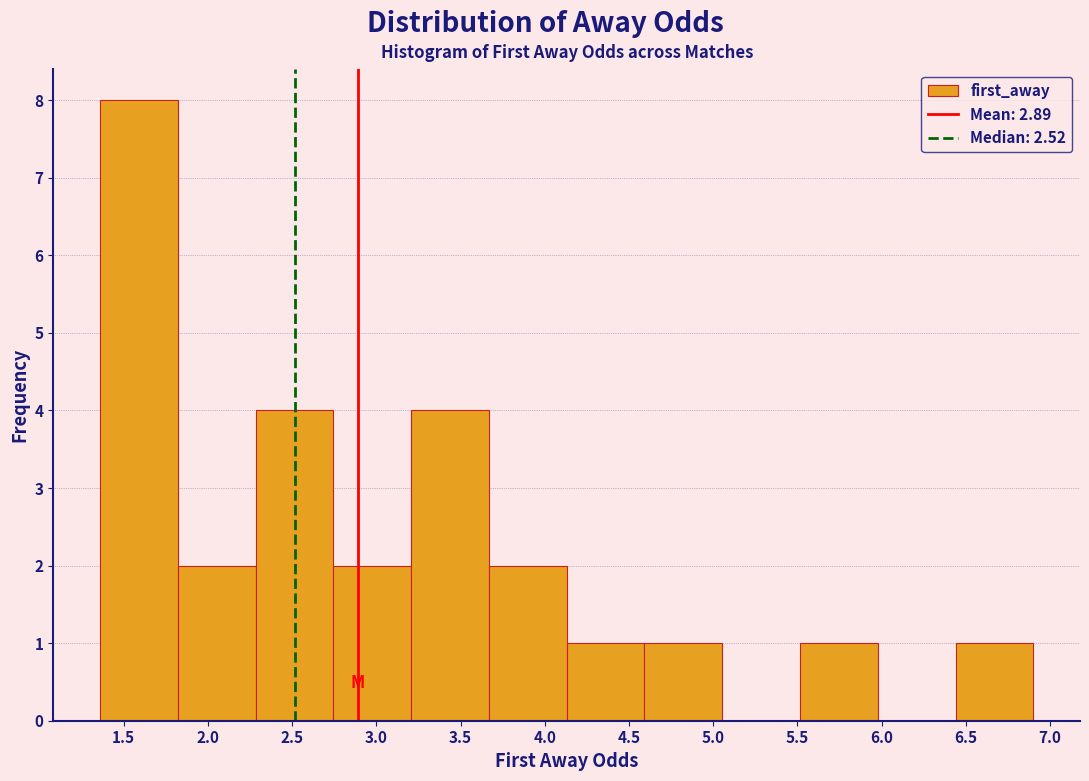

Over which range of the x-axis is the bar tallest?

1.35 to 1.80